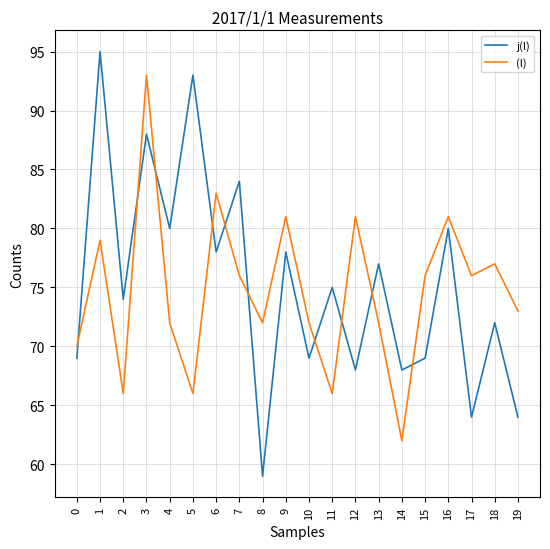

What is the average value of the (l) series?

75